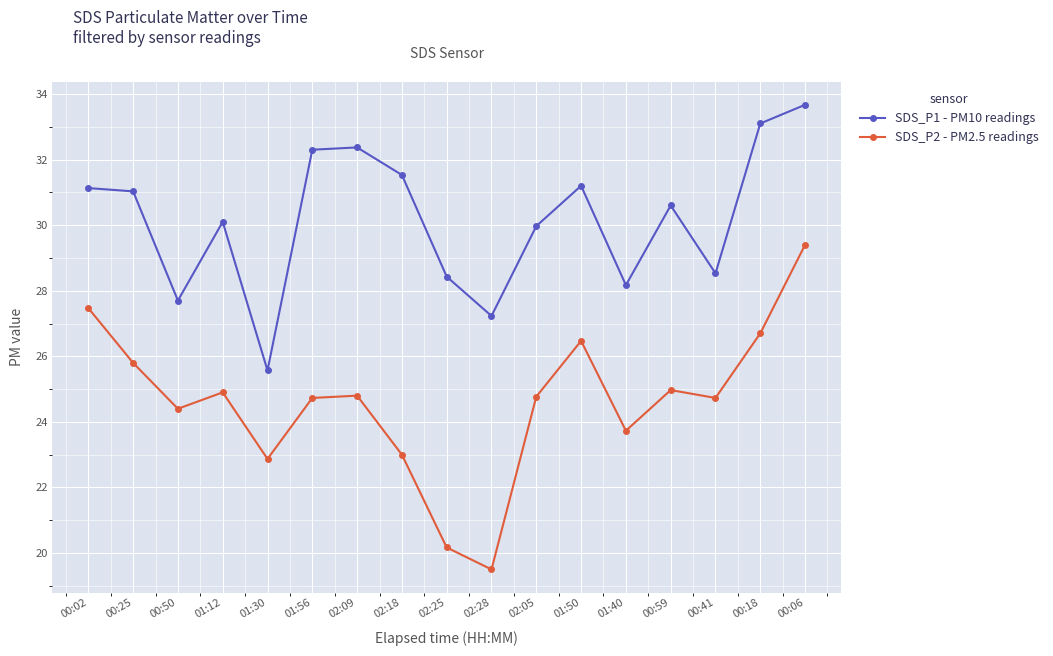

In SDS_P1 - PM10 readings, how many points are lower than both neighbors (excluding endpoints)?

5